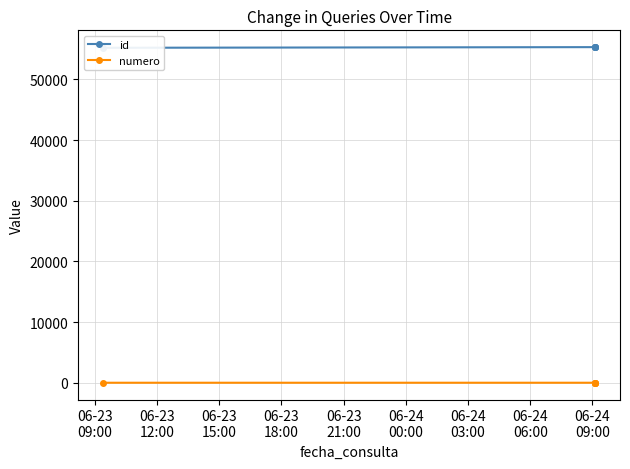

What is the label of the 3rd point from the left?

06-23
15:00